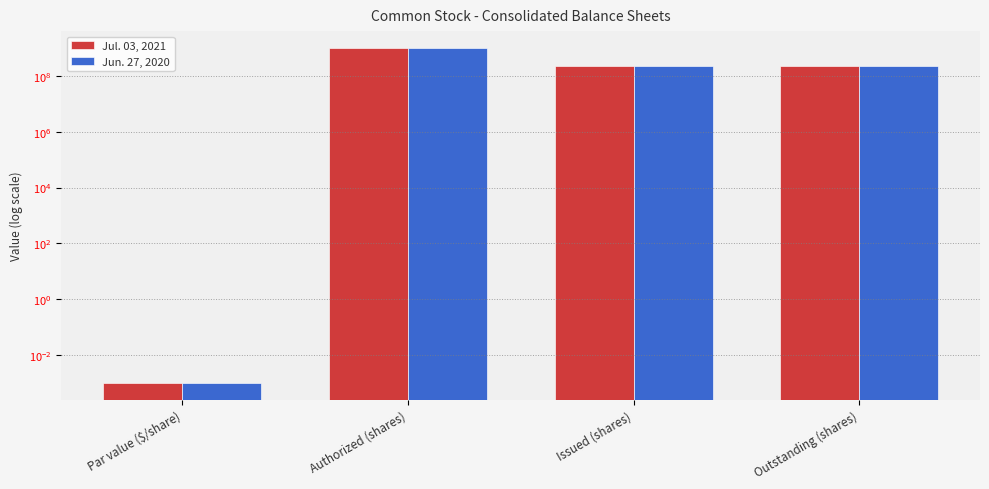

At which category is the sum across all series the highest?

Authorized (shares)